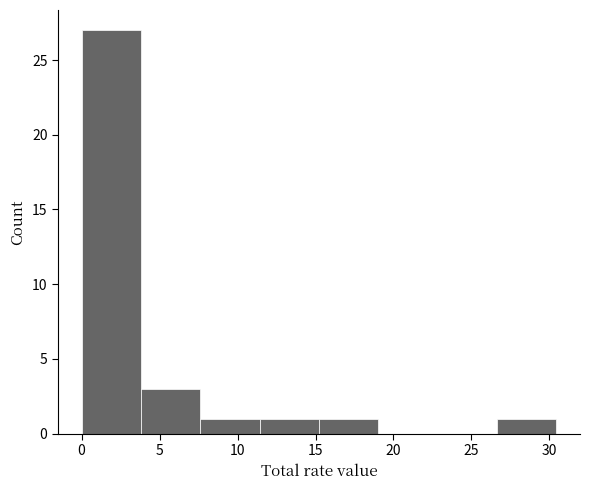

Reading left to right, list every bar in this chart as the range it spans on the x-axis followed by its height. Neither the bar edges nor the heights are printed on the chart, so give them approximately, as read against the axes.

0.0 to 4.0: 27
4.0 to 7.5: 3
7.5 to 11.5: 1
11.5 to 15.0: 1
15.0 to 19.0: 1
19.0 to 23.0: 0
23.0 to 26.5: 0
26.5 to 30.5: 1